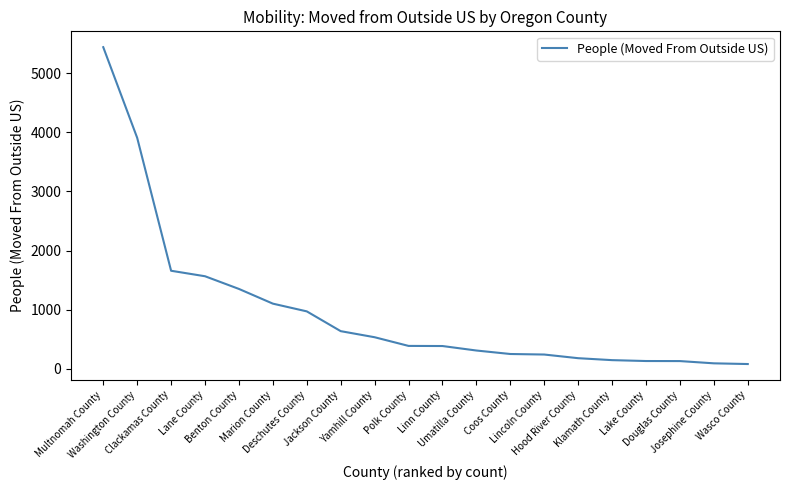

How many distinct data groups are displayed?

1